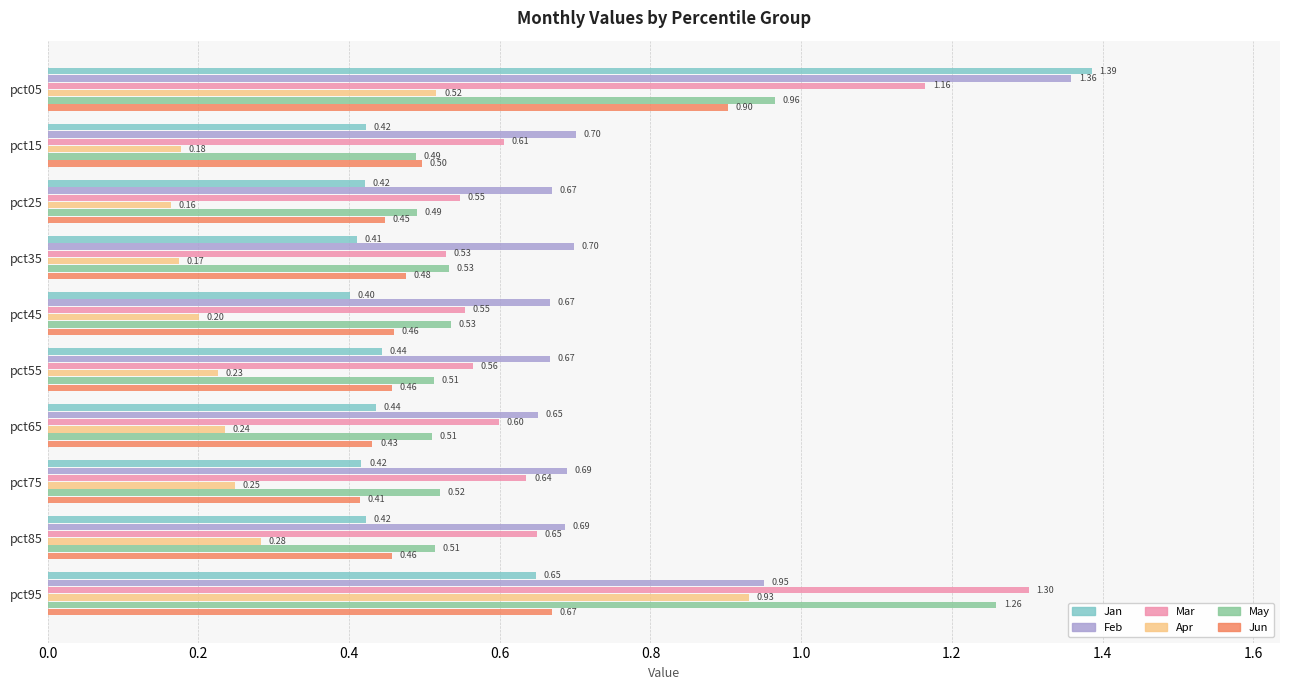

What is the total value across all series at pct35?

2.8